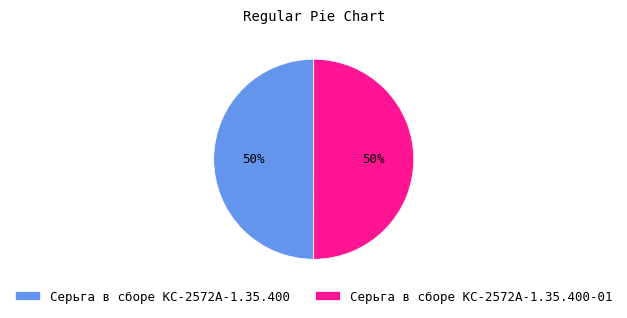

To the nearest percent, what is the average slice percentage?

50%